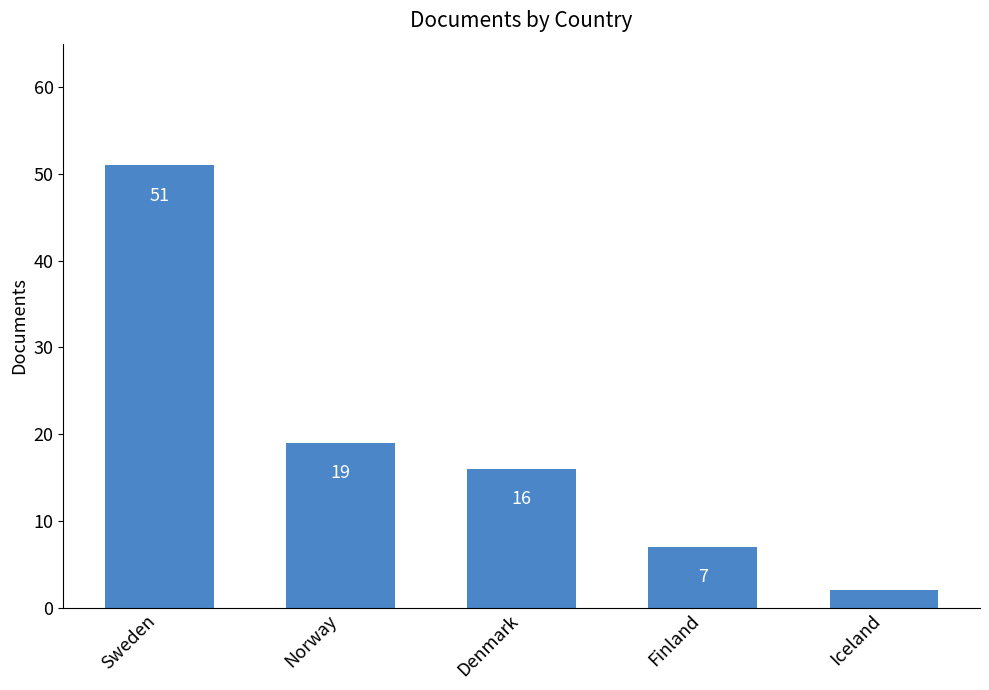

What is the smallest value displayed?

2